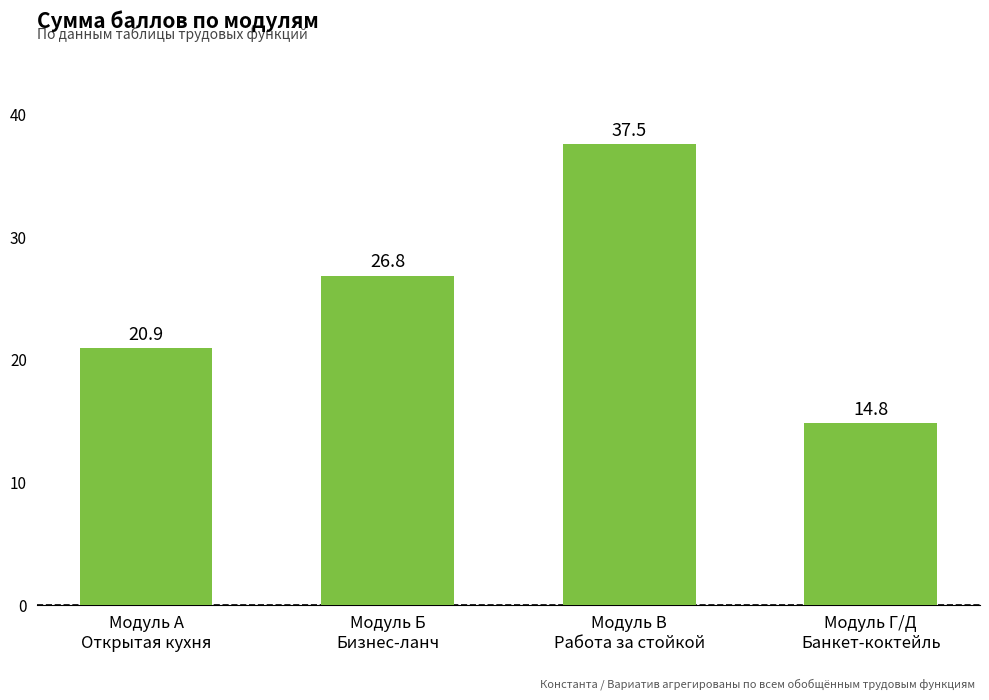

Does the chart contain stacked bars?

No